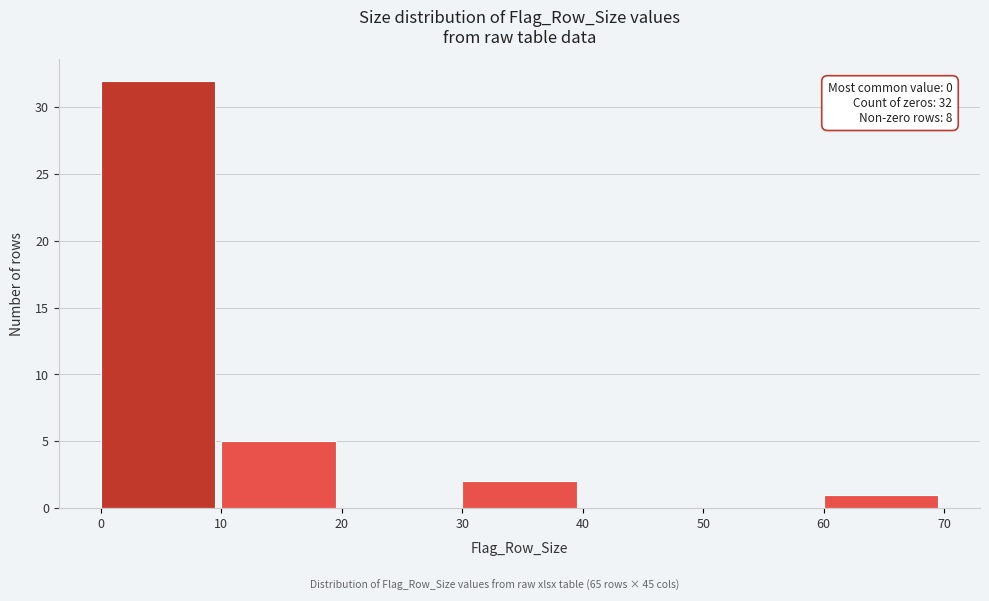

Over which range of the x-axis is the bar tallest?

0 to 10